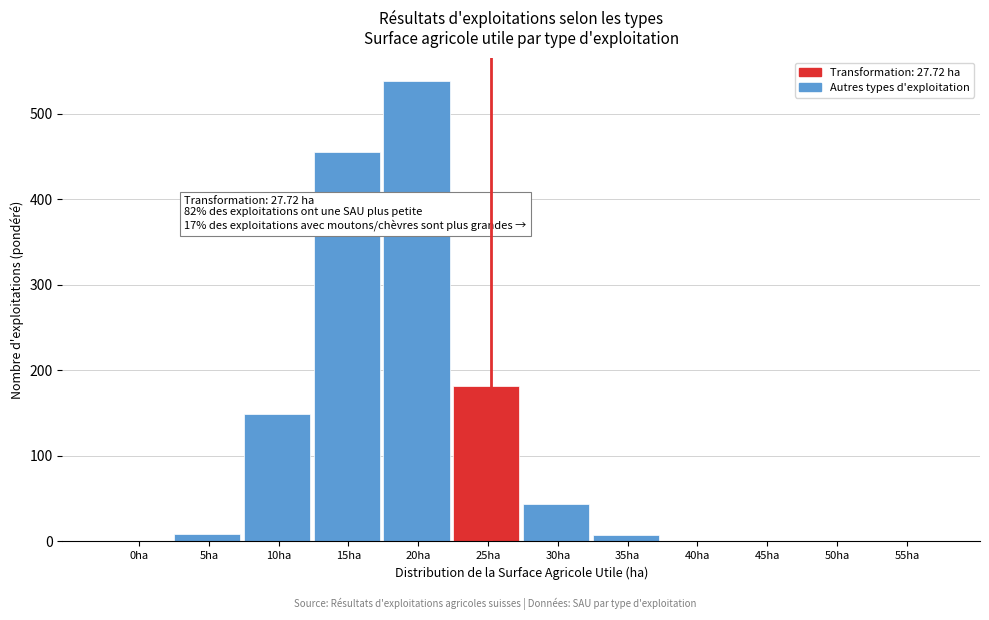

What is the greatest value displayed?

539